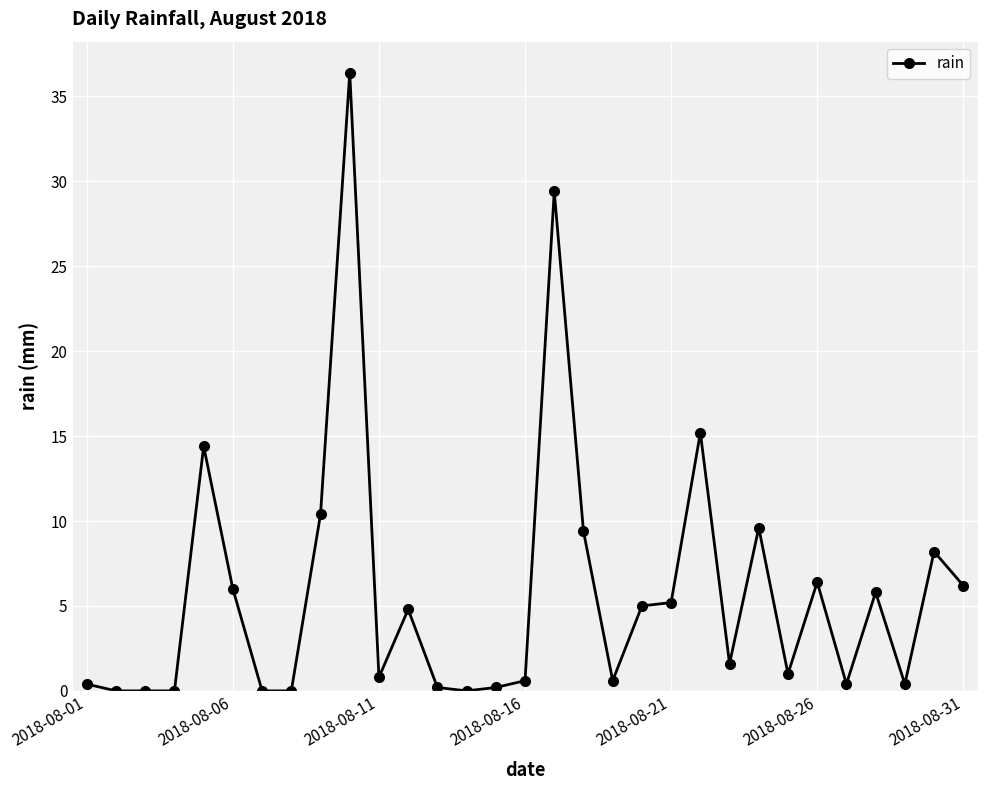

What is the greatest value displayed?

36.4